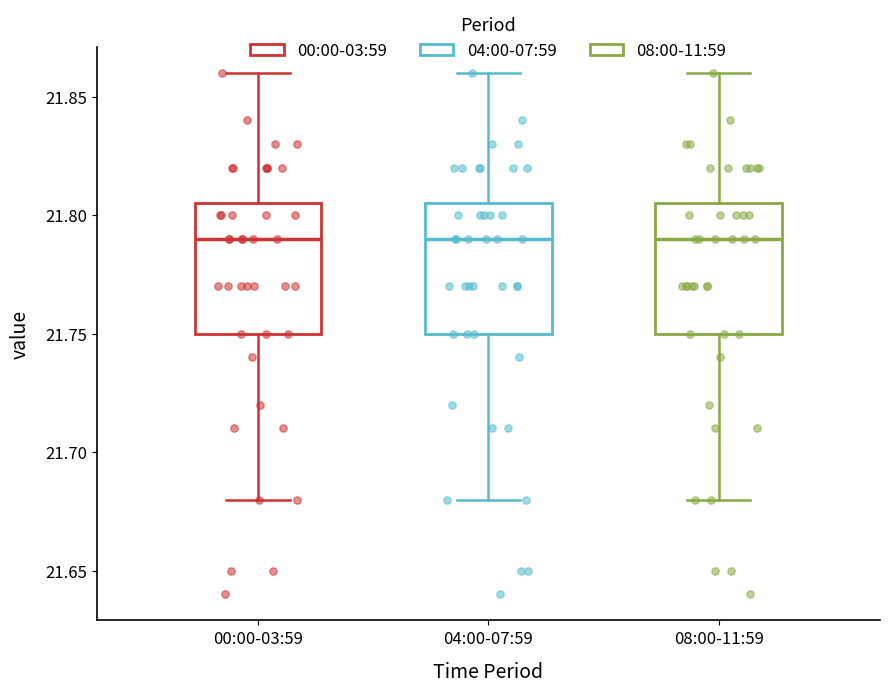

Reading left to right, read every box against the y-axis: the position of its median line, the range the box covers, and the ends of its whiskers. The values are not printed on the chart, so give them approximately, as read against the axis.

00:00-03:59: median 21.790, box 21.750 to 21.805, whiskers 21.680 to 21.860
04:00-07:59: median 21.790, box 21.750 to 21.805, whiskers 21.680 to 21.860
08:00-11:59: median 21.790, box 21.750 to 21.805, whiskers 21.680 to 21.860